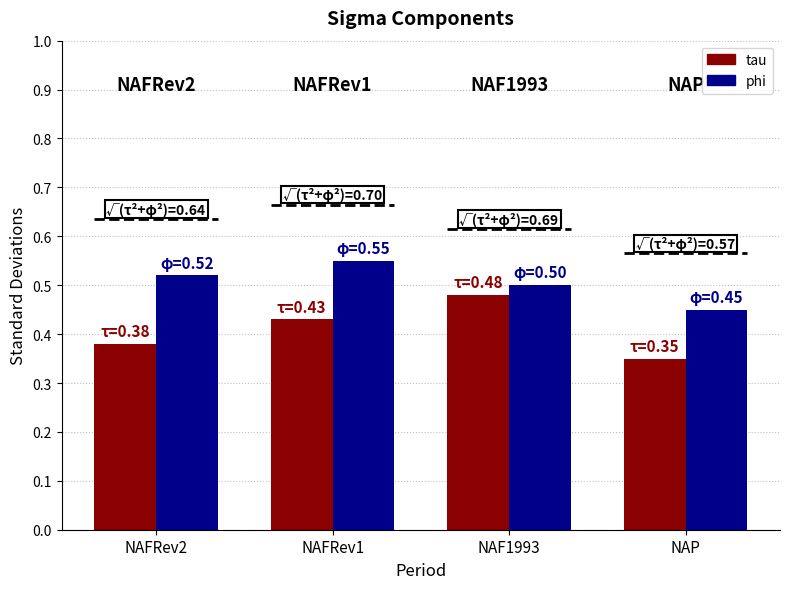

Between NAFRev2 and NAFRev1, which series saw the biggest shift?

tau